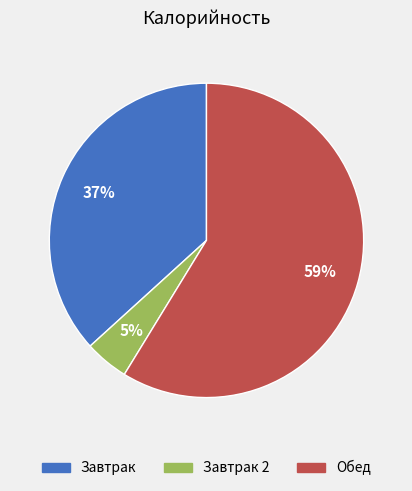

Is the sum of Обед and Завтрак 2 greater than half?

Yes